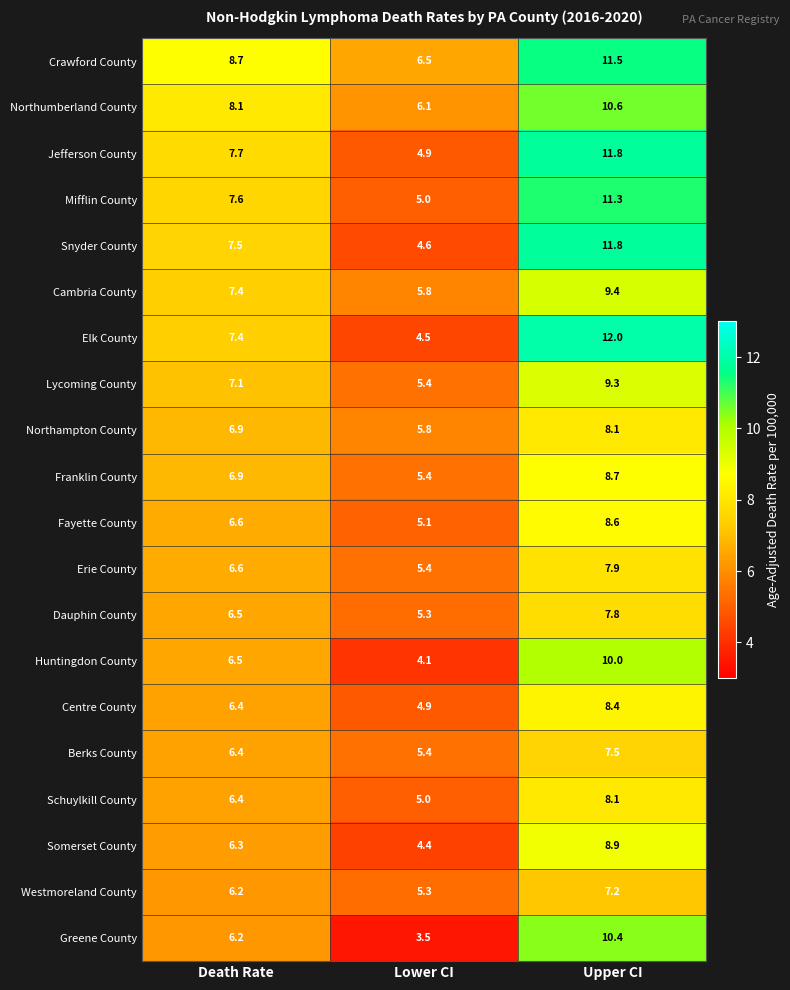

Which series has the widest spread of values?

Elk County